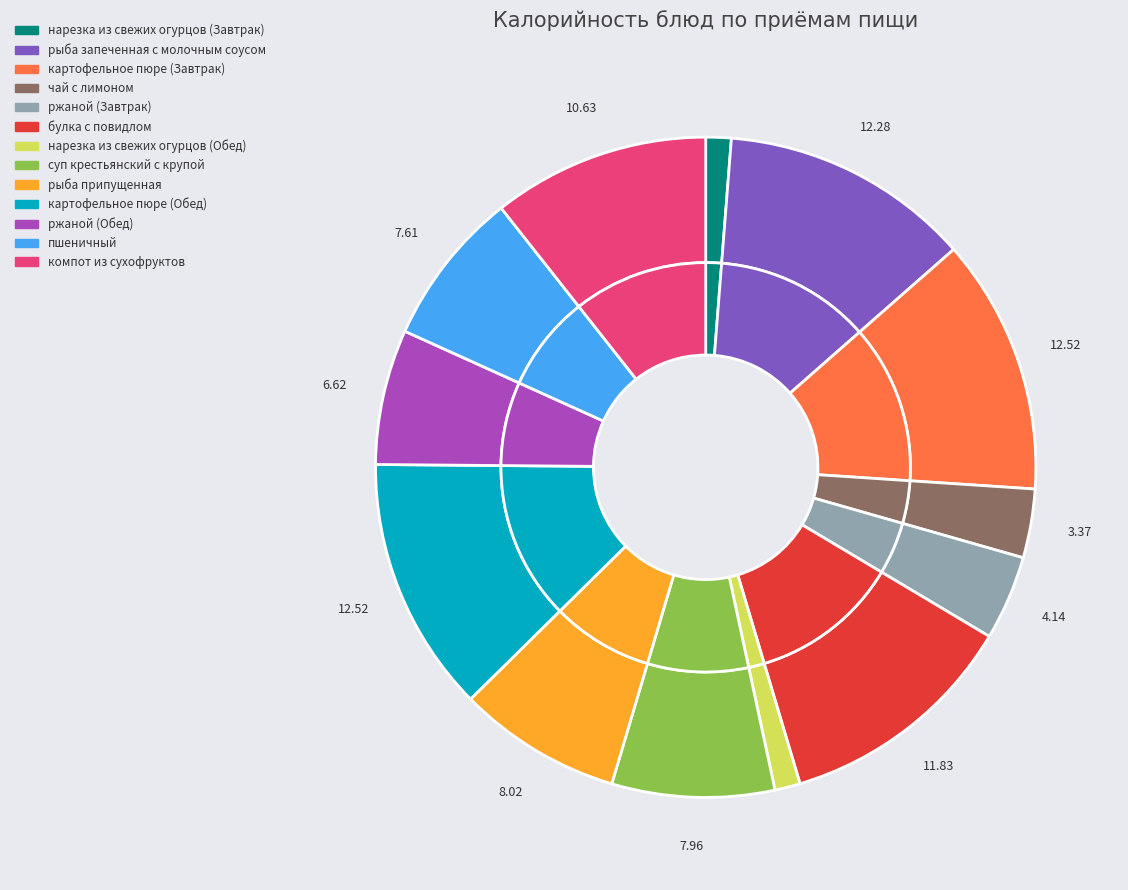

What percentage is the картофельное пюре (Завтрак) slice, to the nearest percent?

13%